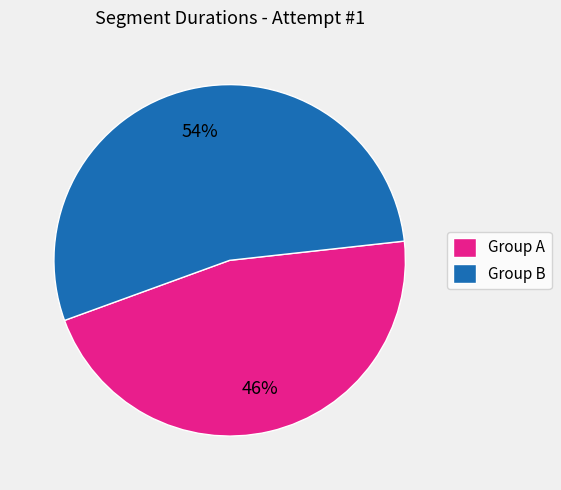

What is the ratio of the value at Group B to the value at Group A?

1.2